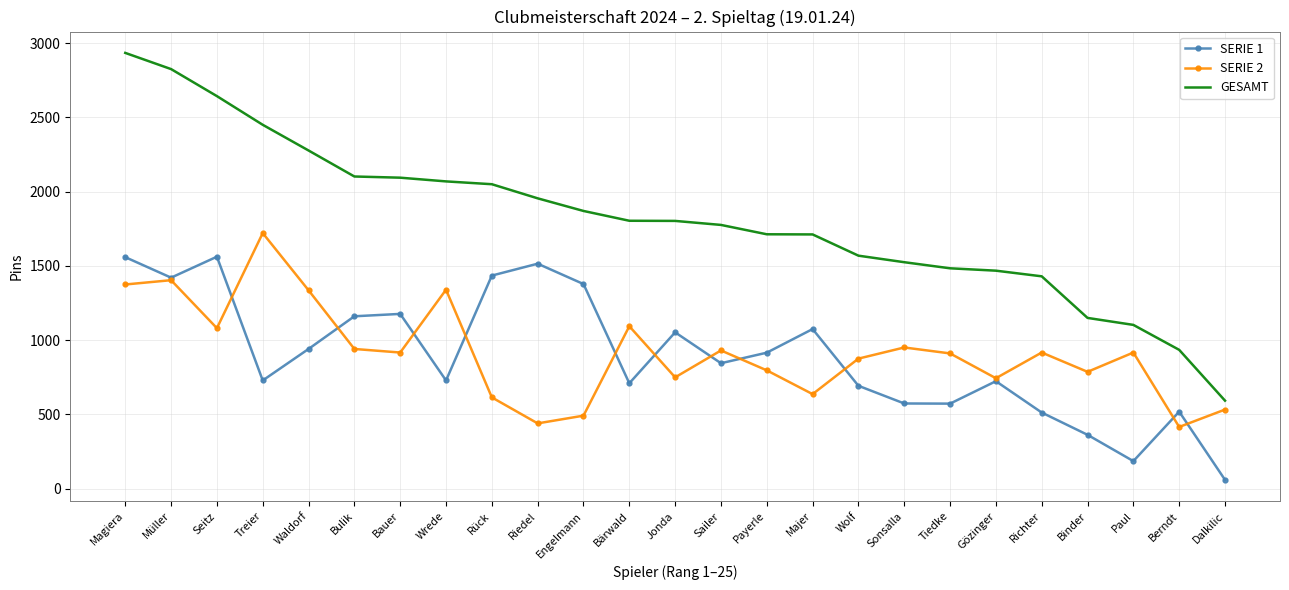

Where does the GESAMT series first go above 1803?

Magiera